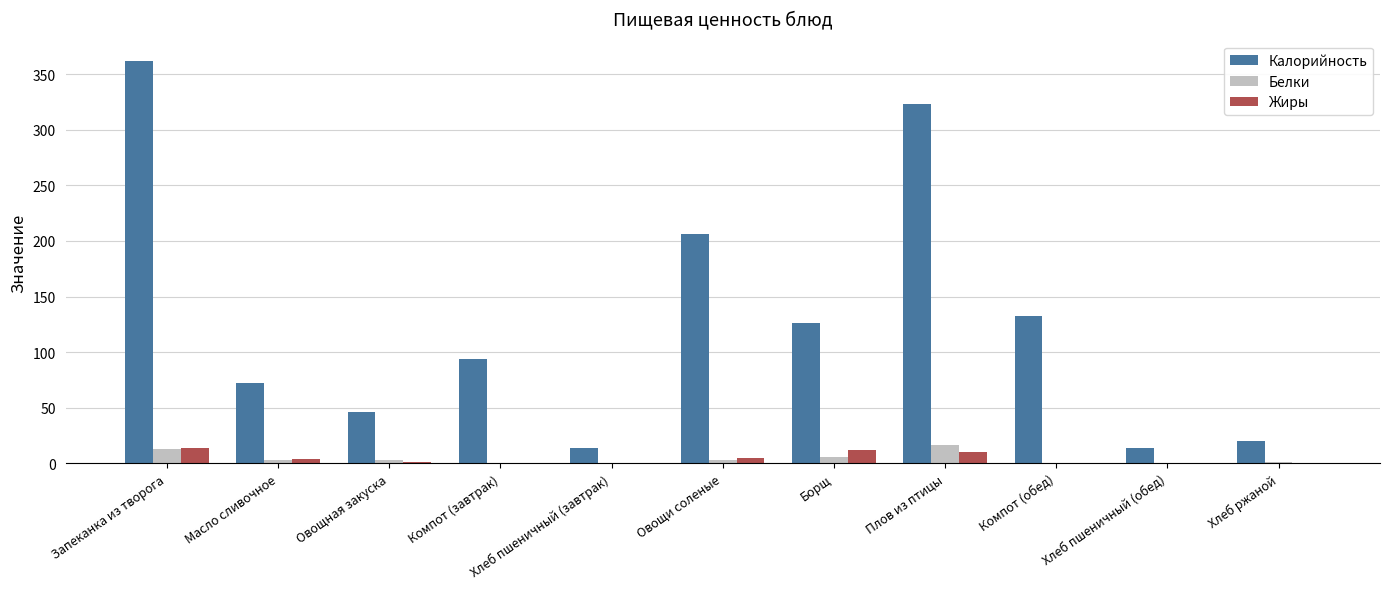

What is the sum of all Жиры values?

47.3